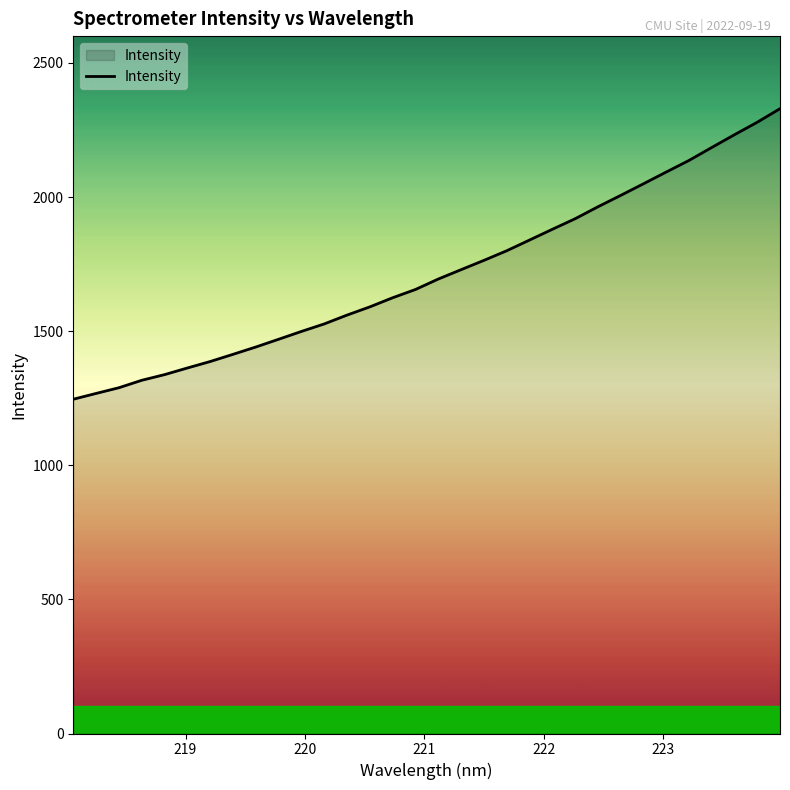

What is the smallest value displayed?

1246.2